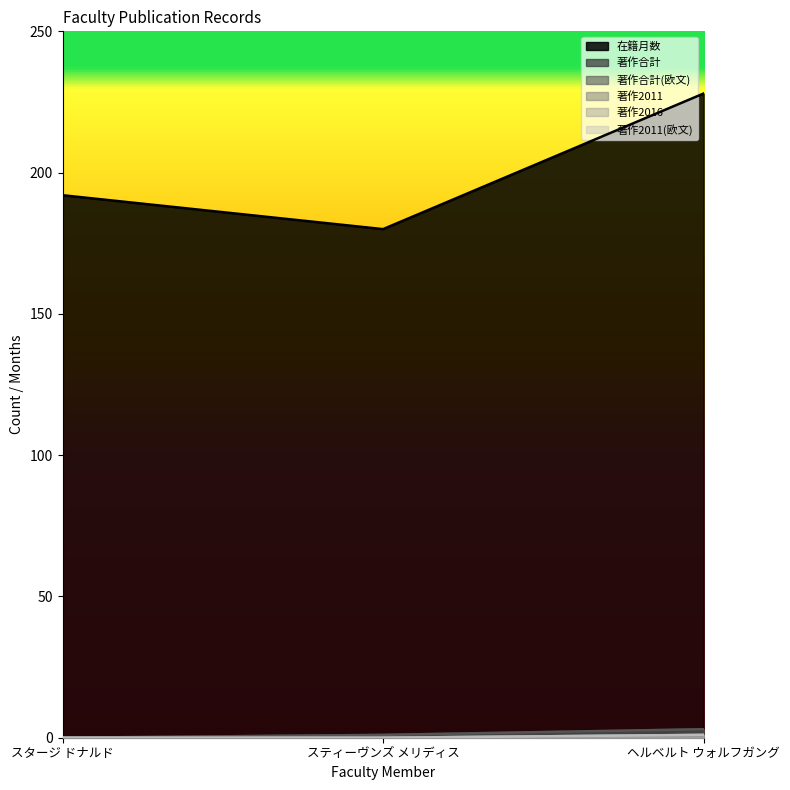

What is the maximum value for 在籍月数?

228